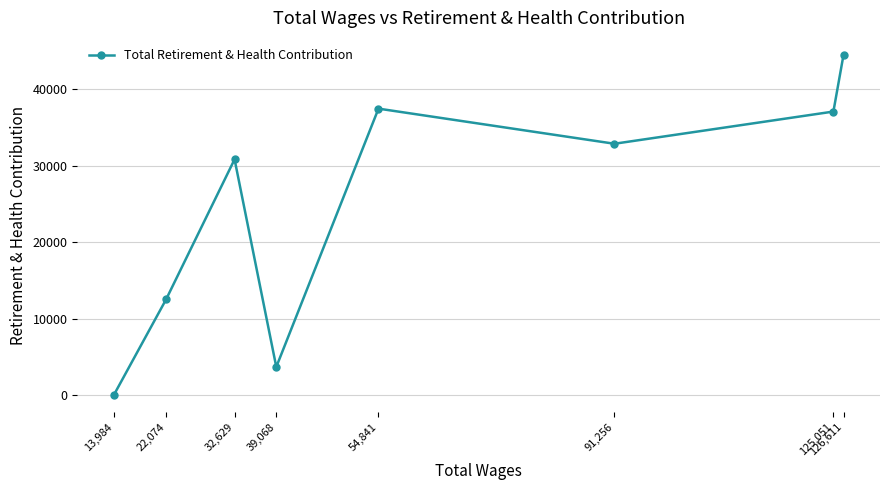

What is the ratio of the value at 22,074 to the value at 126,611?

0.3